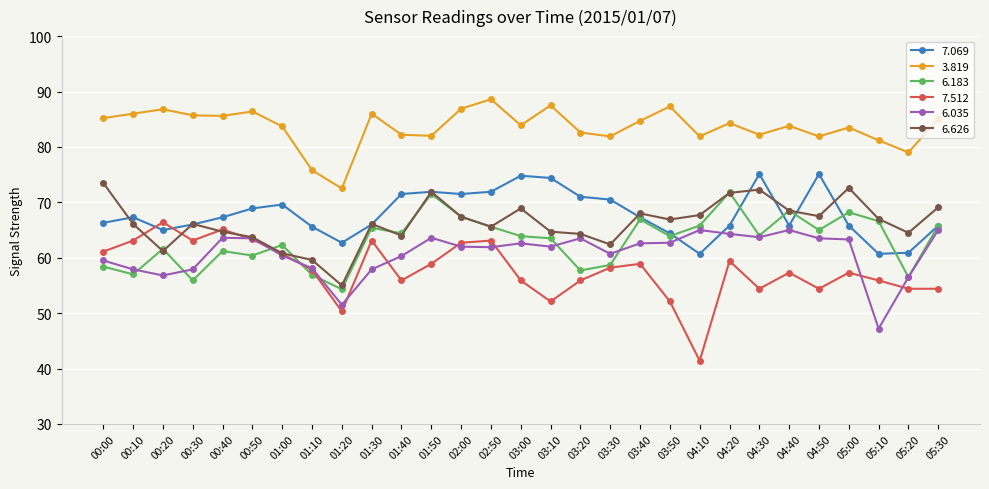

How many series are shown in this chart?

6